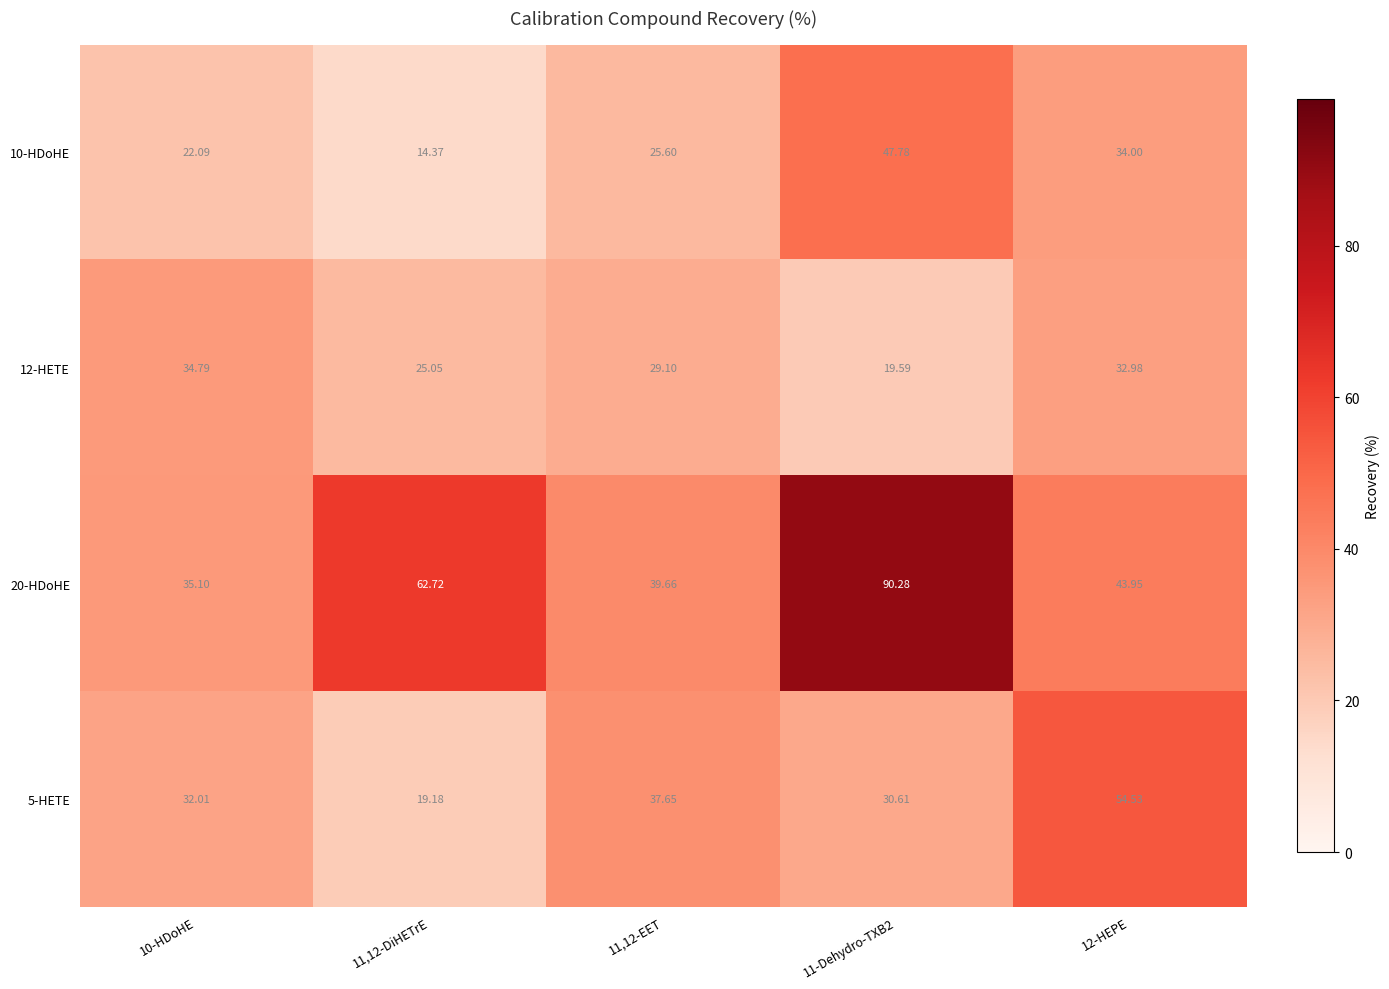

Is the value of 20-HDoHE at 12-HEPE greater than the value of 10-HDoHE at 11,12-EET?

Yes